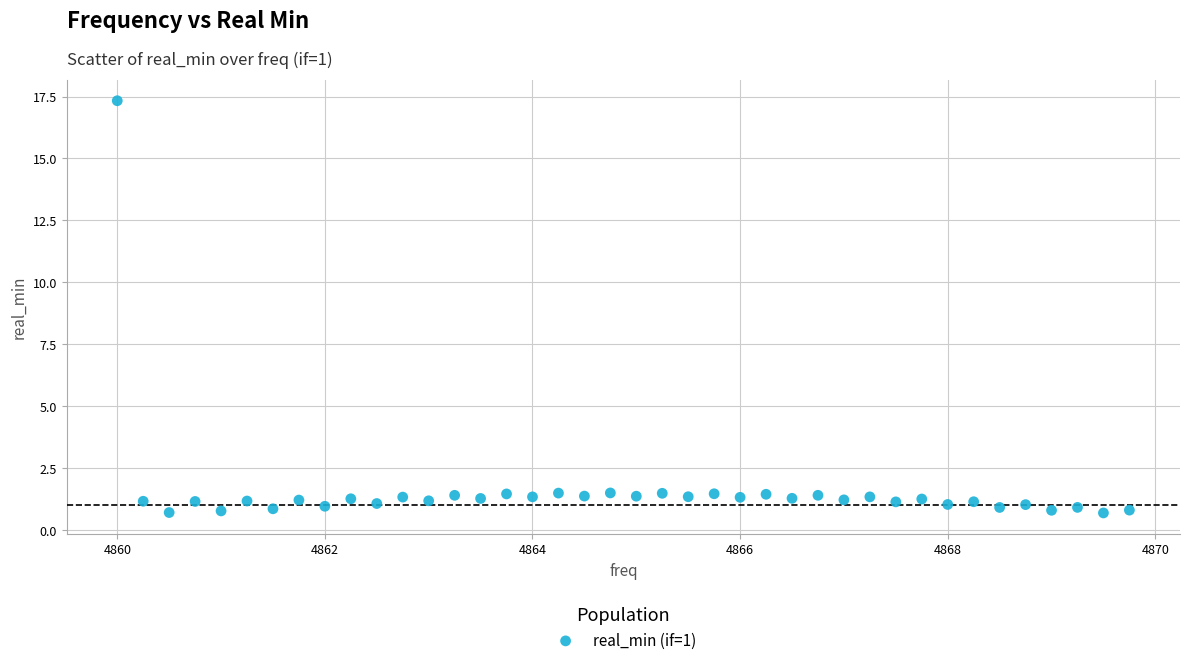

What is the range of X values (max minus min)?

9.8